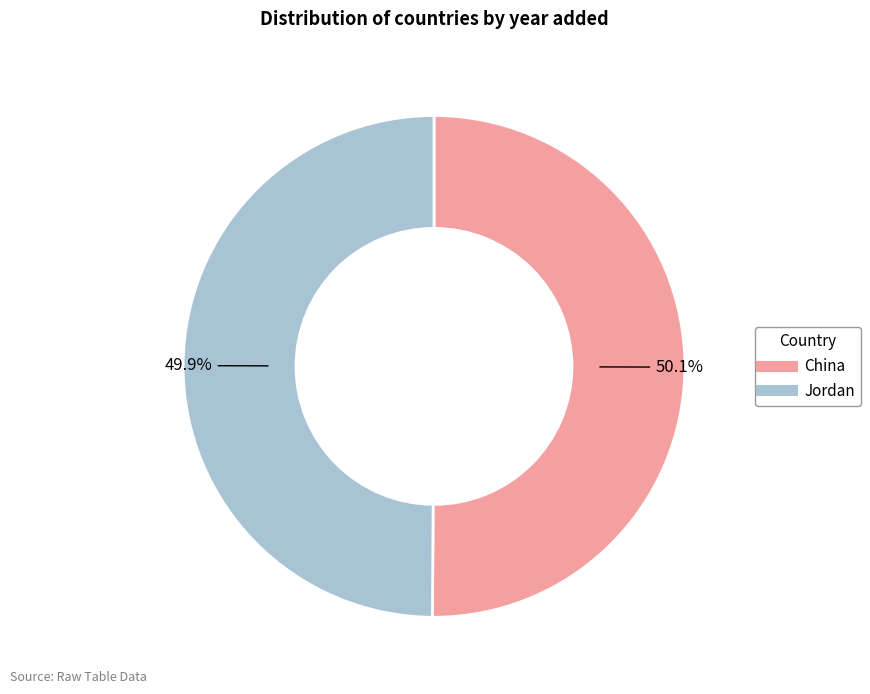

What percentage is the Jordan slice, to the nearest percent?

50%